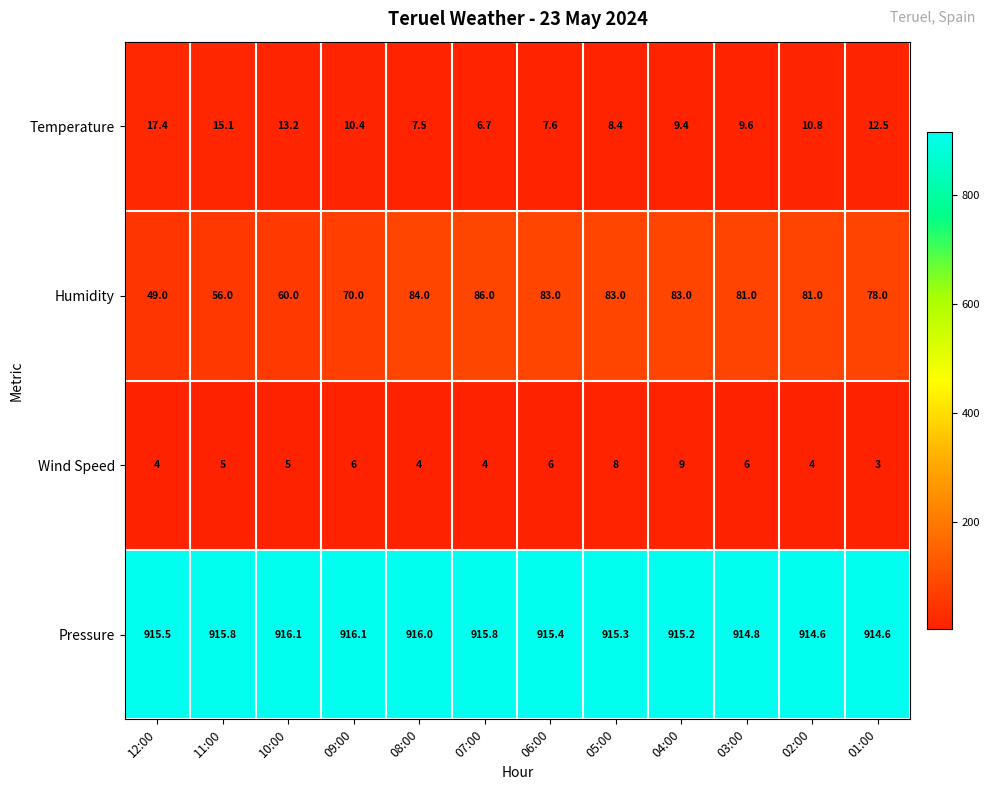

The Humidity series shows 38.5 at 04:00. True or false?

False